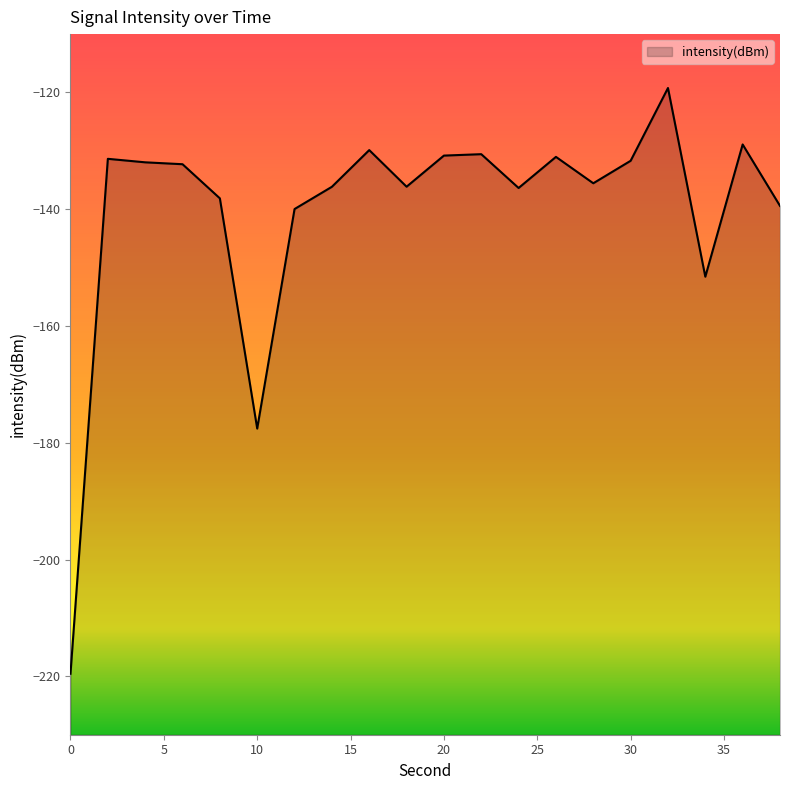

What is the smallest value displayed?

-219.6